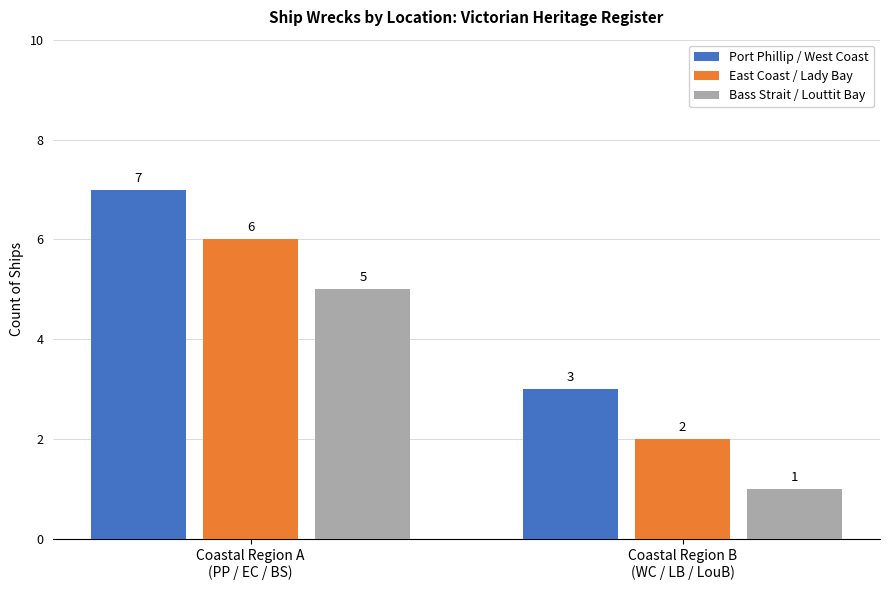

Reading right to left, what are all the values shown in this chart?

1	2	3	5	6	7